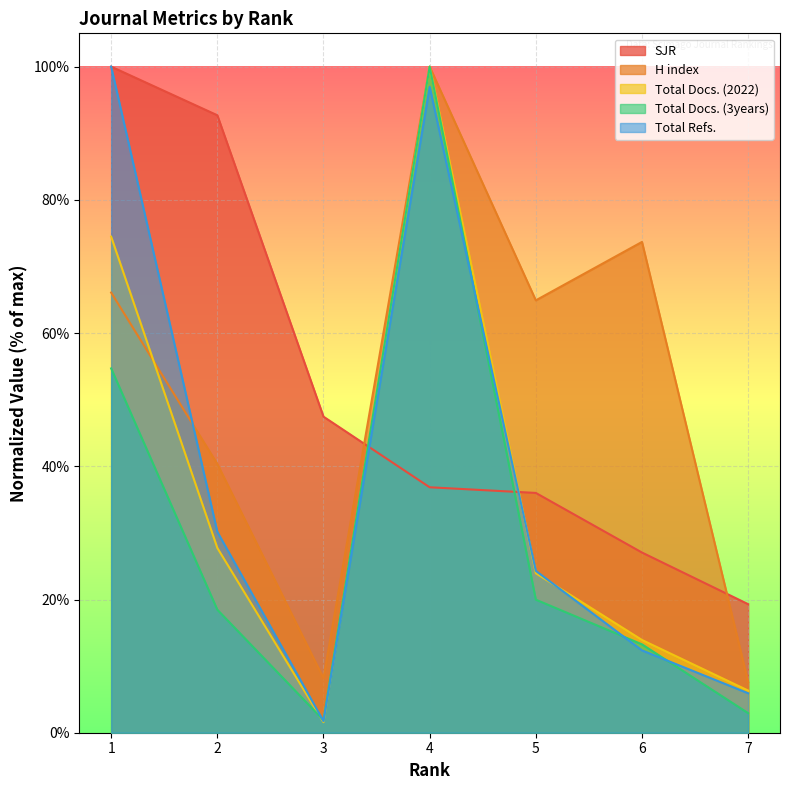

Reading left to right, what are all the values shown in this chart?

SJR: 100.0	92.7	47.4	36.9	36.0	27.1	19.3
H index: 66.1	40.4	8.2	100.0	64.9	73.7	7.6
Total Docs. (2022): 74.5	27.7	1.6	100.0	23.9	13.9	6.3
Total Docs. (3years): 54.7	18.5	1.9	100.0	20.0	13.3	2.9
Total Refs.: 100.0	30.2	1.7	97.0	24.3	12.4	5.9